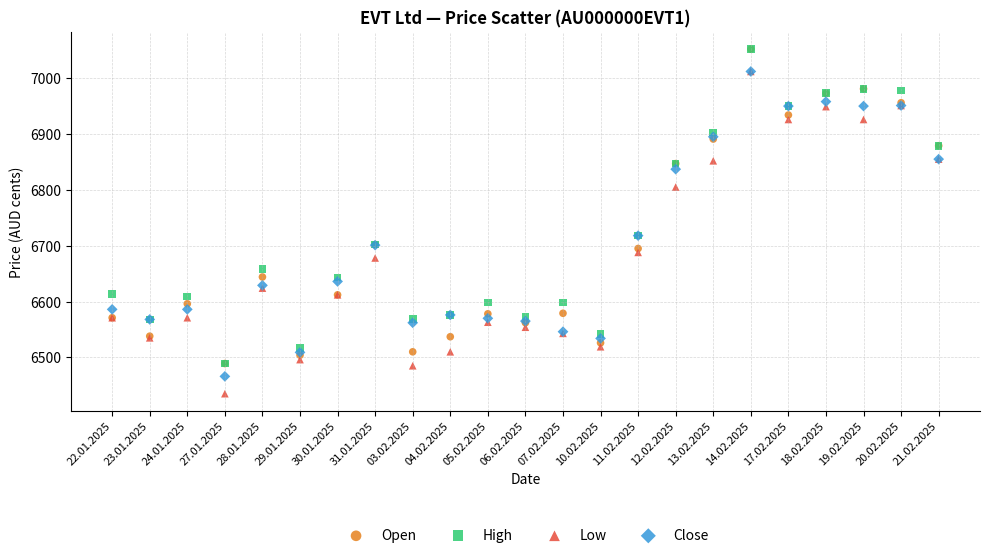

In the Open series, what Y value is closest to 6770?

6702